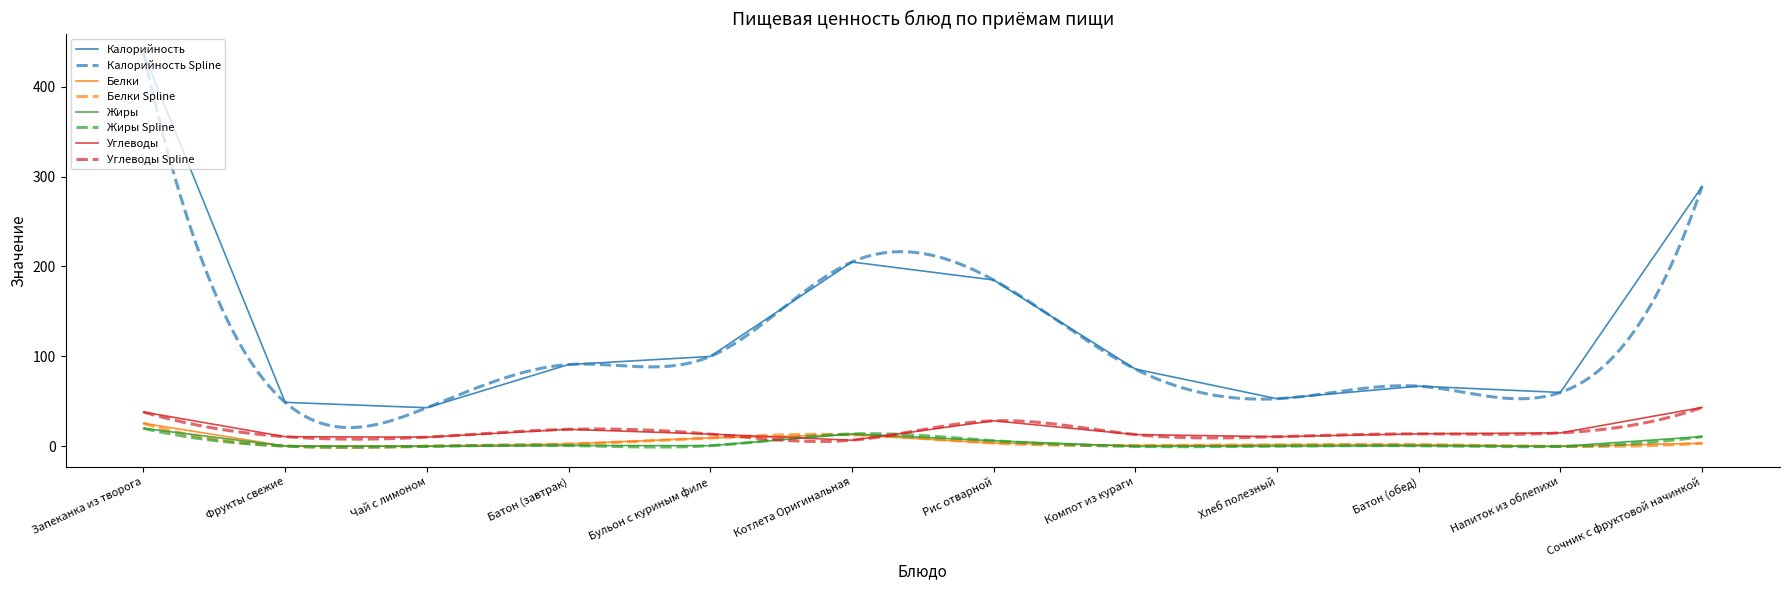

What are all the series names shown in the legend?

Калорийность, Белки, Жиры, Углеводы